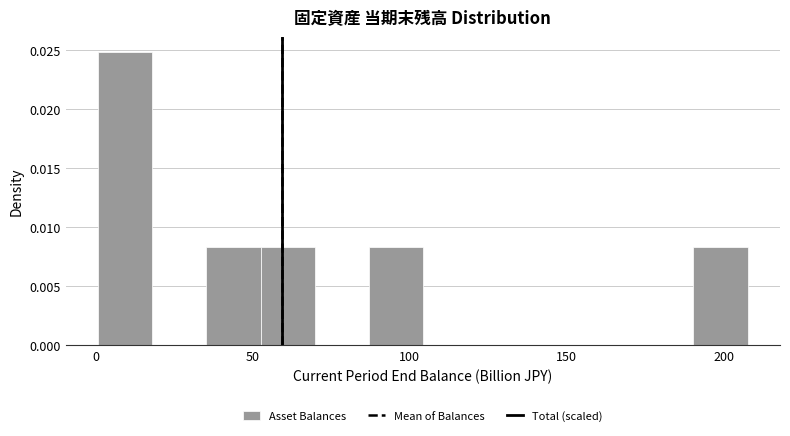

Read against the x-axis, roughly where is the centre of the tallest bar?

10